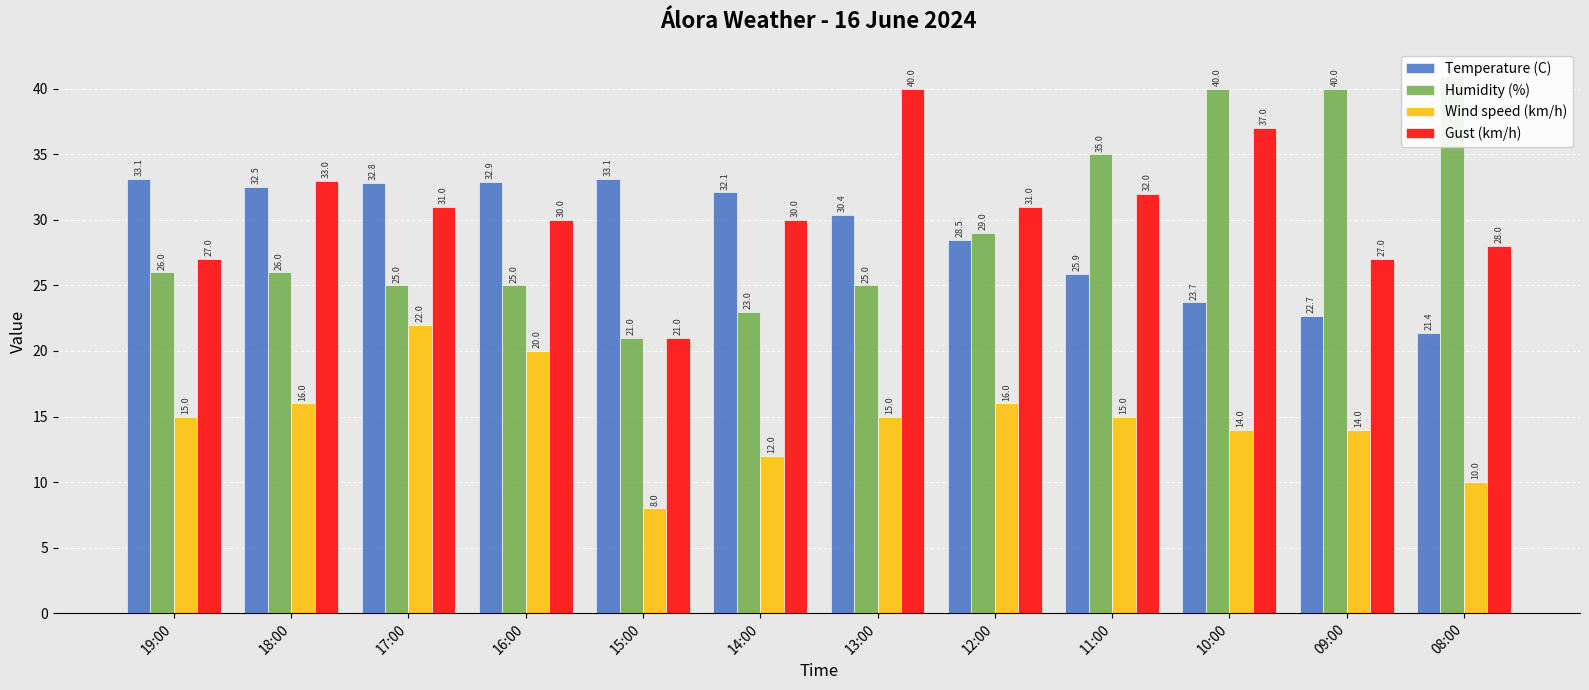

What is the highest value of the Humidity (%) series?

41.0